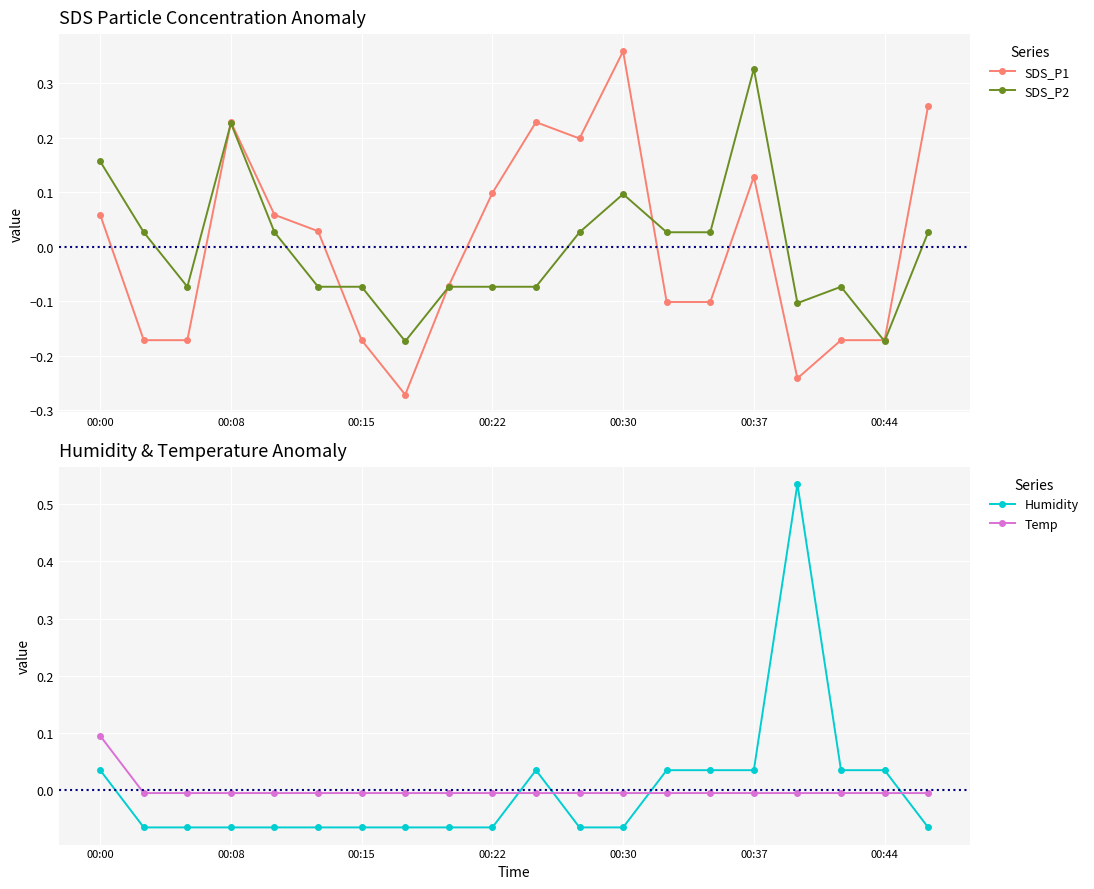

Is it true that SDS_P2 equals 0.0 at 00:30?

False